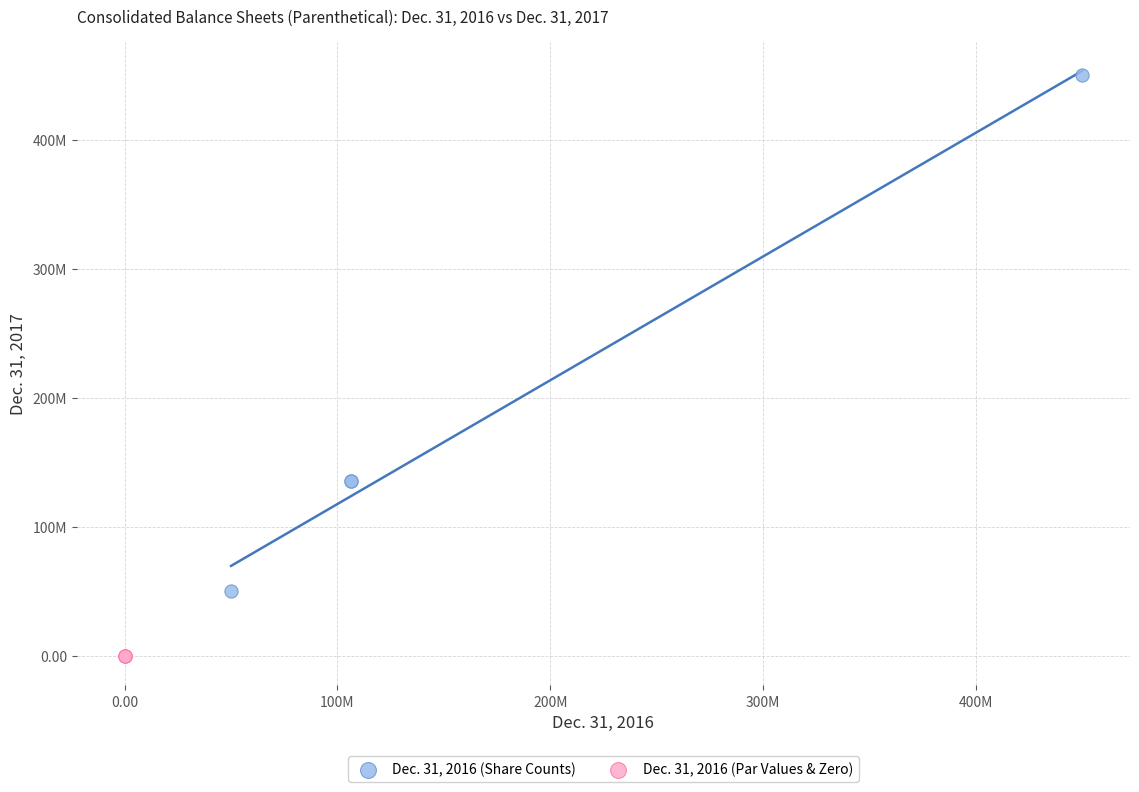

What are all the series names shown in the legend?

Dec. 31, 2016 (Share Counts), Dec. 31, 2016 (Par Values & Zero)